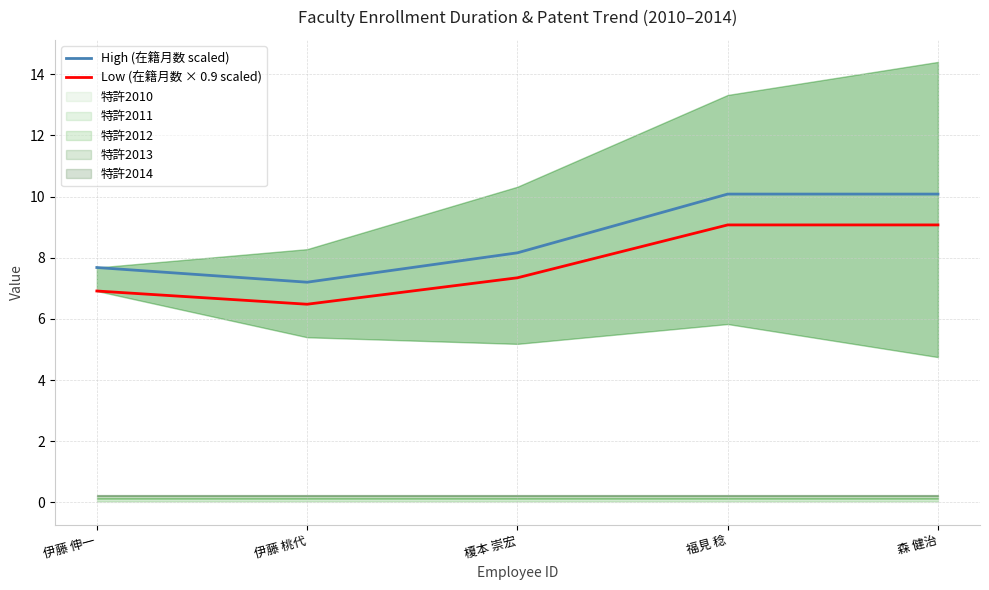

What is the approximate value of High (在籍月数 scaled) at 森 健治?

10.1